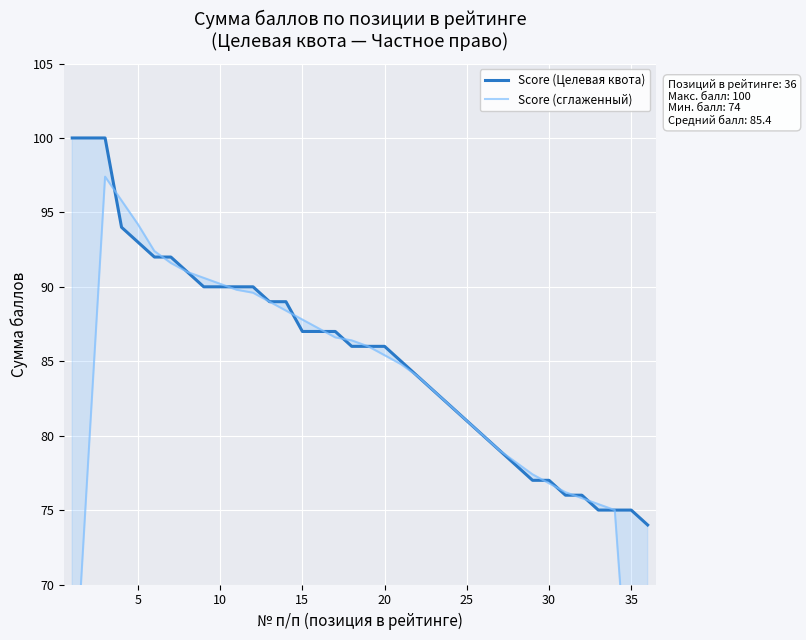

What is the average value of the Score (Целевая квота) series?

85.4